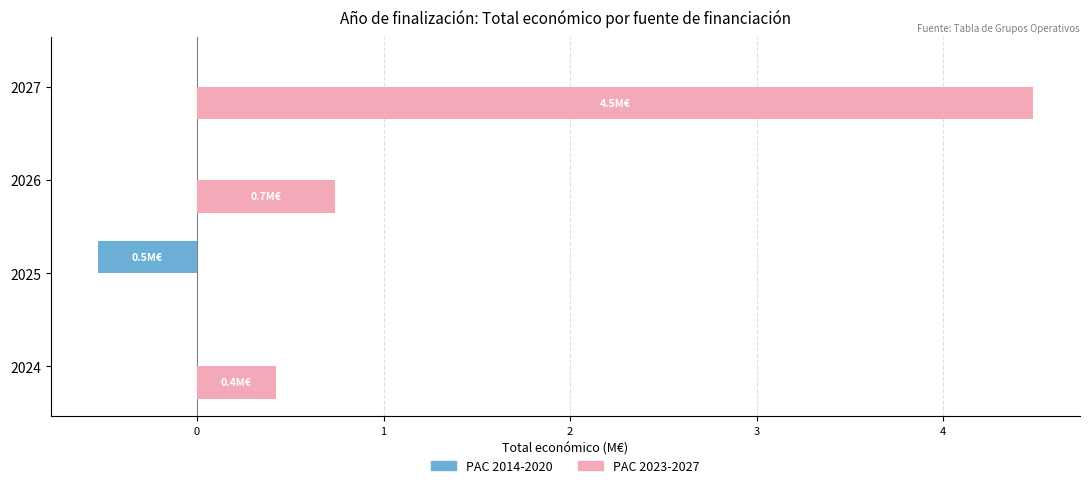

What is the sum of the PAC 2023-2027 values at 2027 and 2024?

4.9